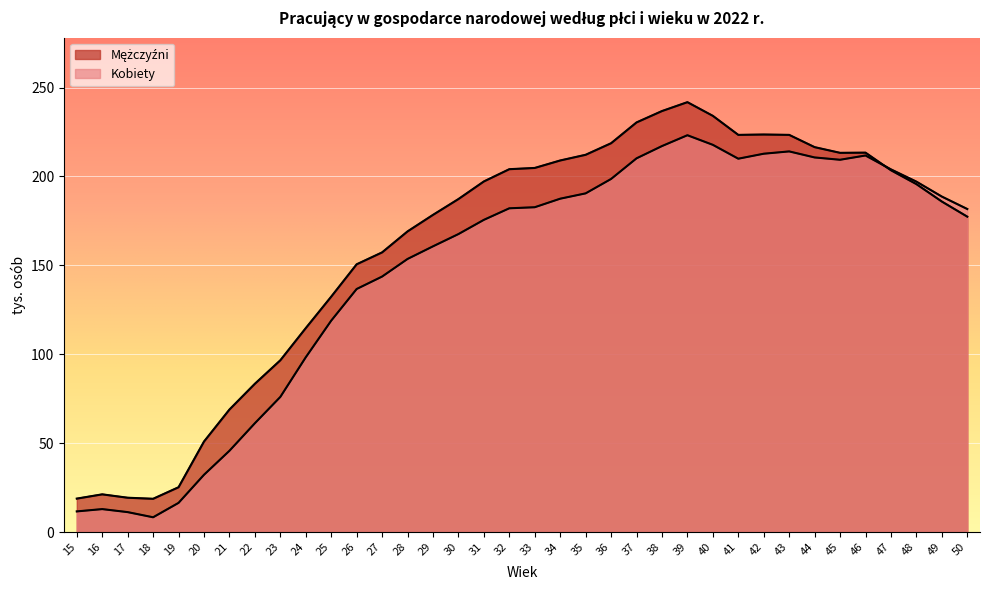

True or false: Kobiety and Mężczyźni cross at least once.

True